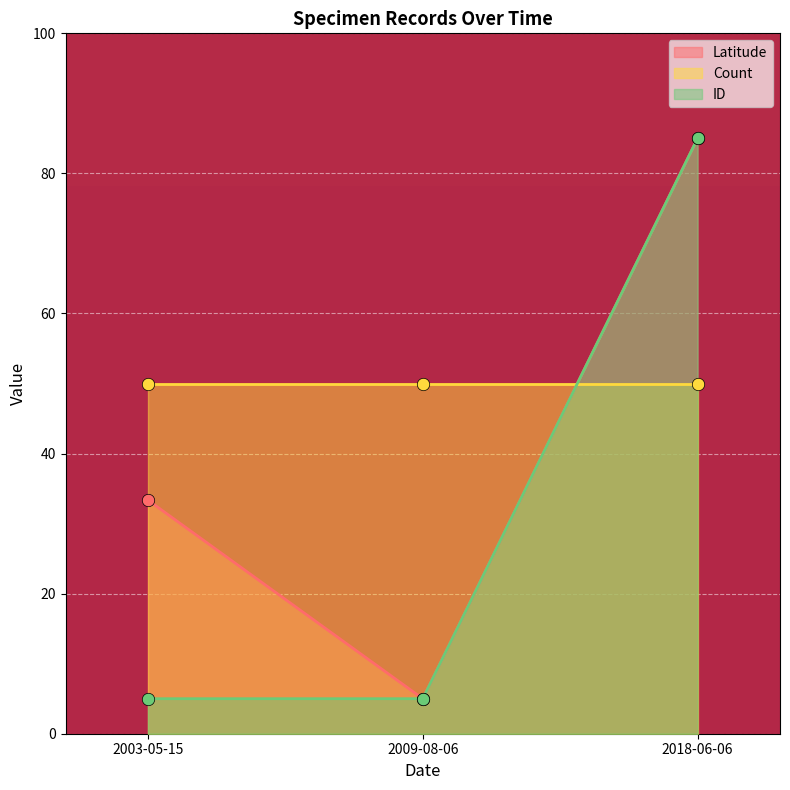

At how many categories does at least one series exceed 12?

2